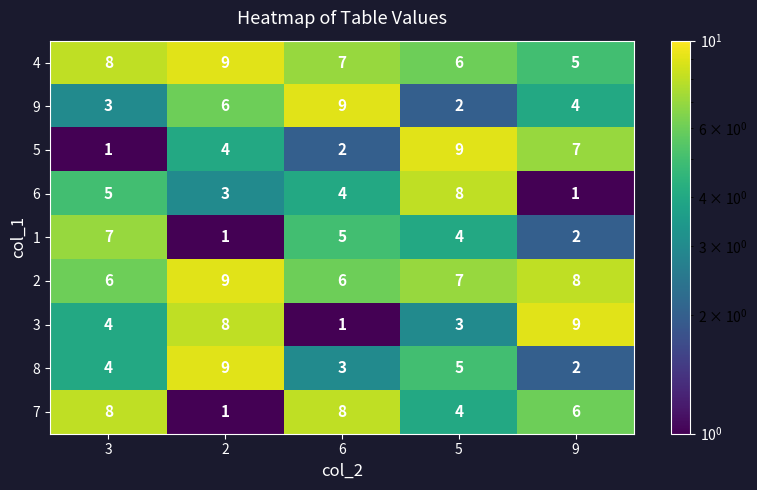

How many 5 values are between 2 and 7?

3